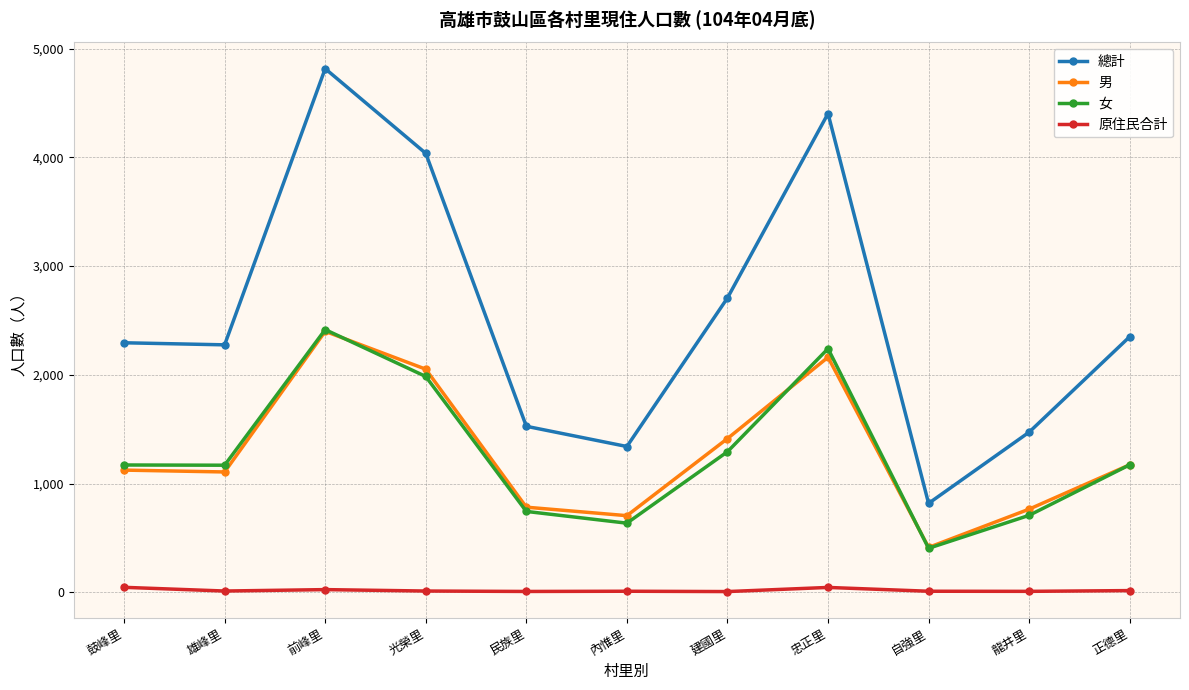

True or false: 原住民合計 has more than 1 interior local peaks.

True